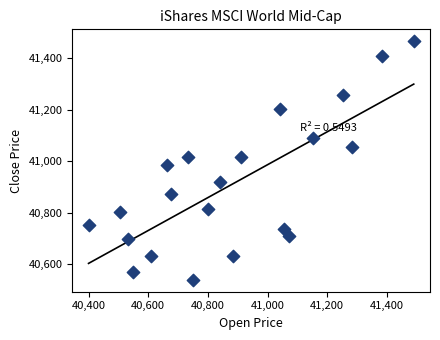

What is the range of X values (max minus min)?

1090